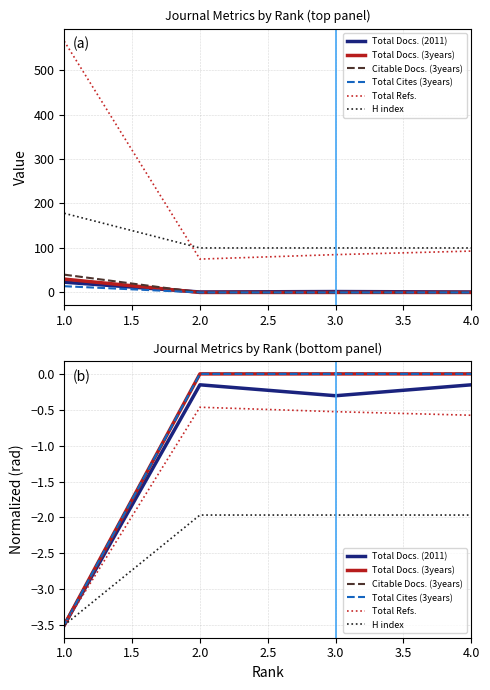

What is the average value of the Total Cites (3years) series?

-0.9